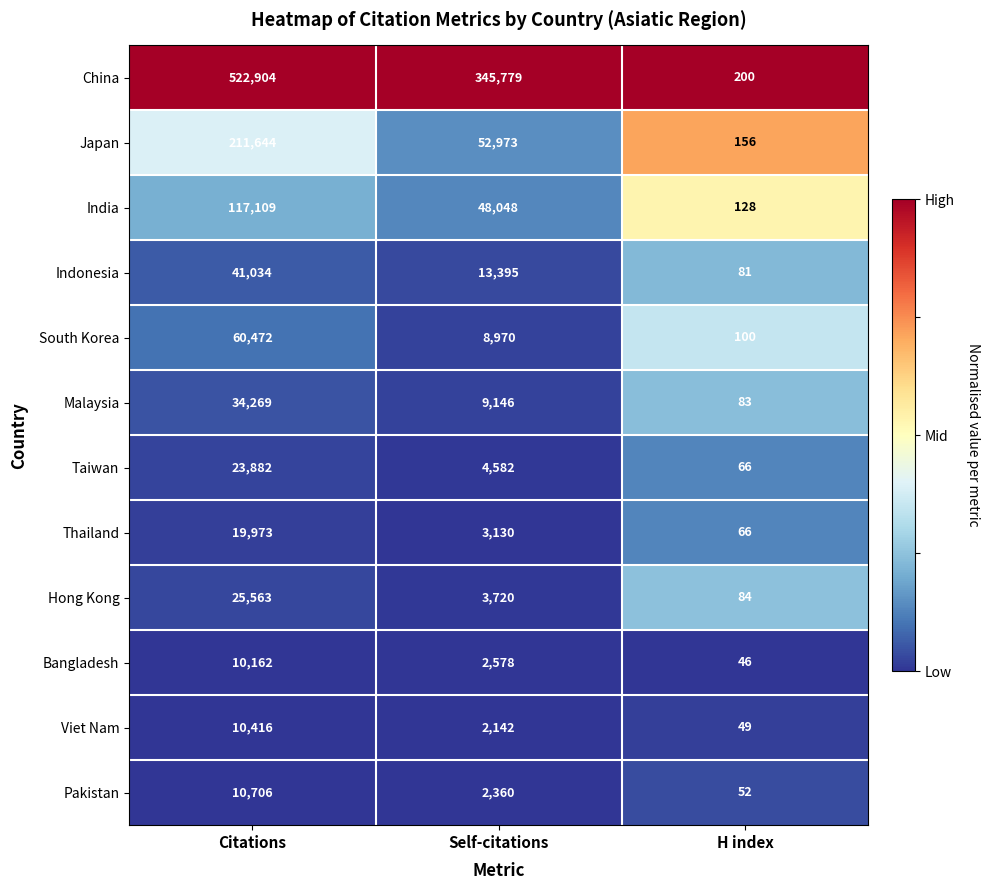

What is the spread (max minus min) of values at H index?

154